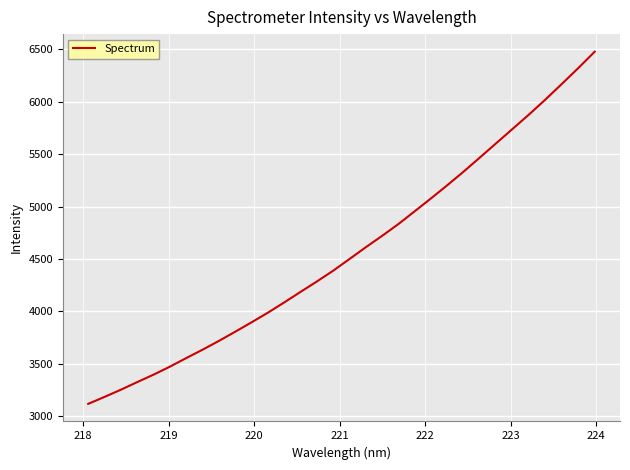

What is the difference between the maximum and minimum values?

3357.0